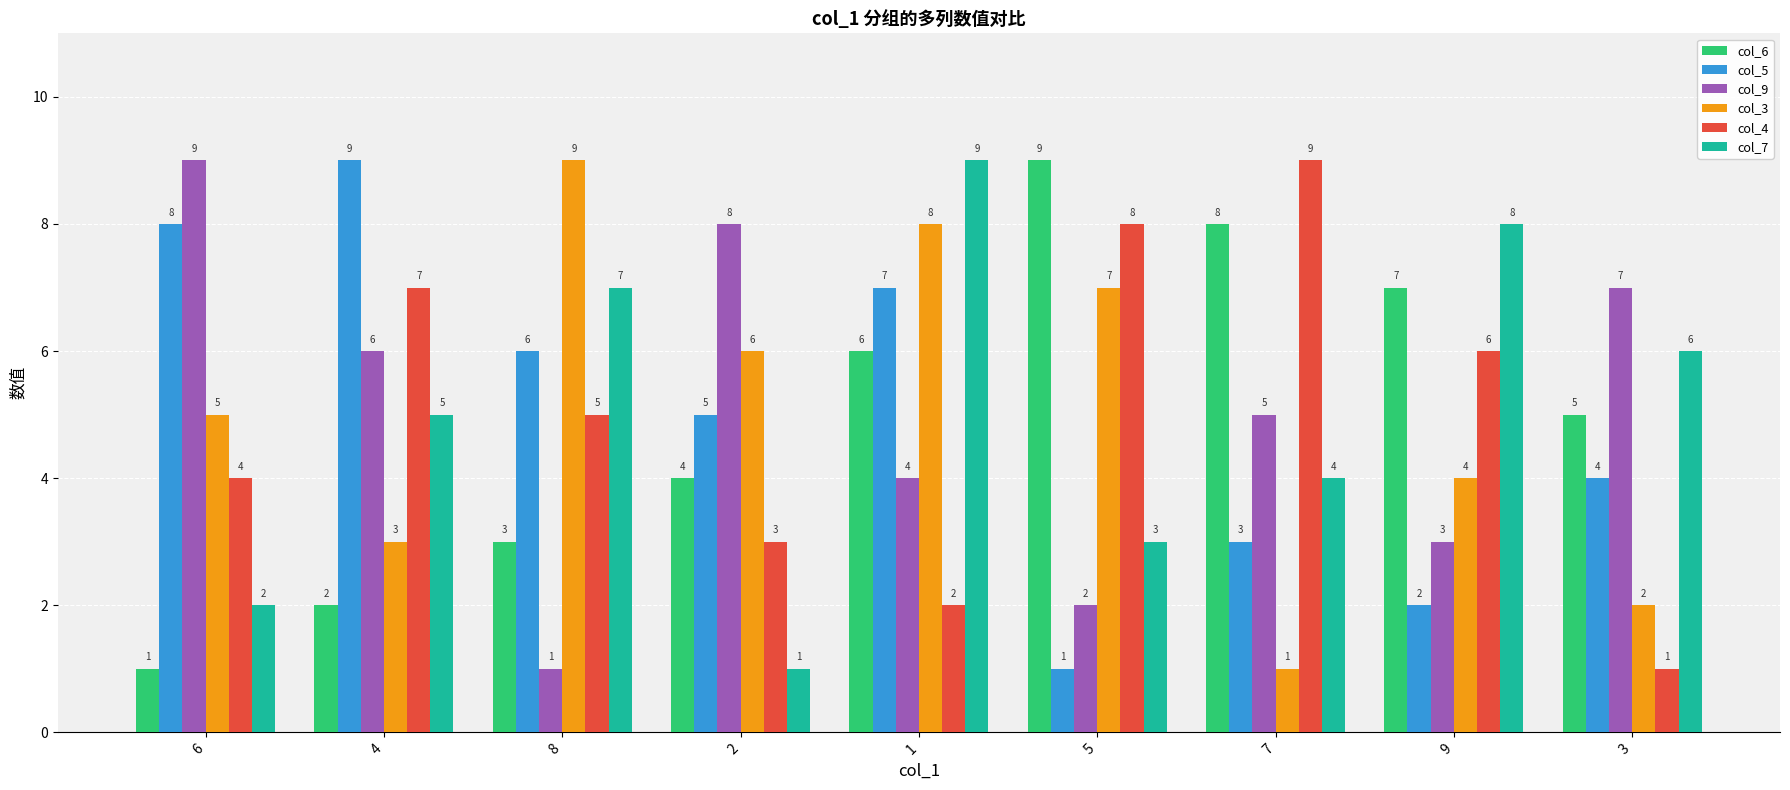

List the labels in order of col_6 value, largest first.

5, 7, 9, 1, 3, 2, 8, 4, 6